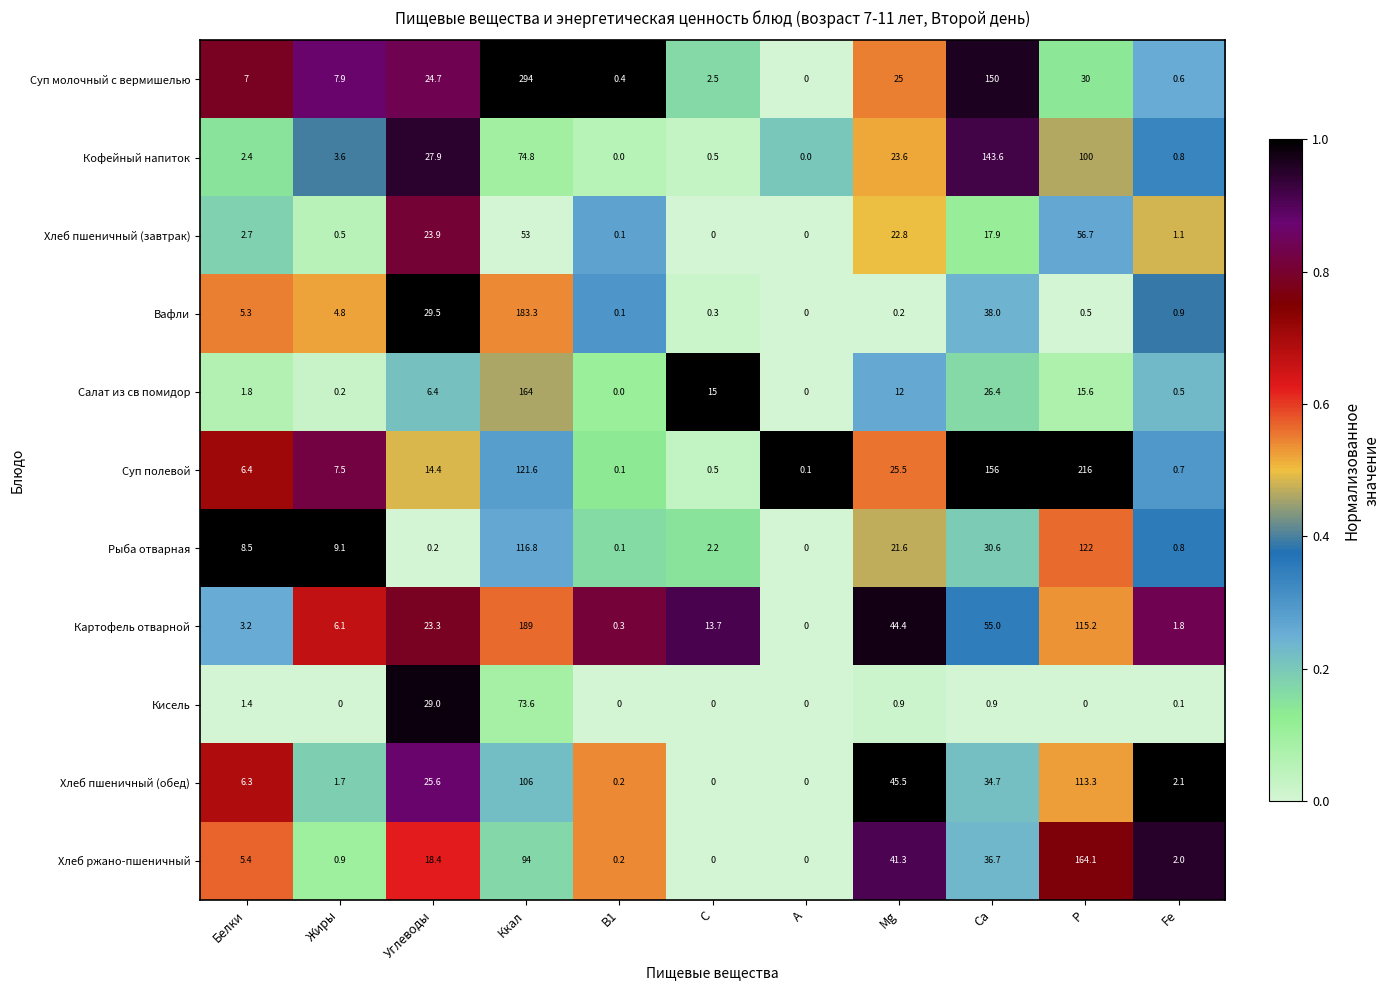

At Жиры, list the series in order from largest to smallest.

Рыба отварная, Суп молочный с вермишелью, Суп полевой, Картофель отварной, Вафли, Кофейный напиток, Хлеб пшеничный (обед), Хлеб ржано-пшеничный, Хлеб пшеничный (завтрак), Салат из св помидор, Кисель